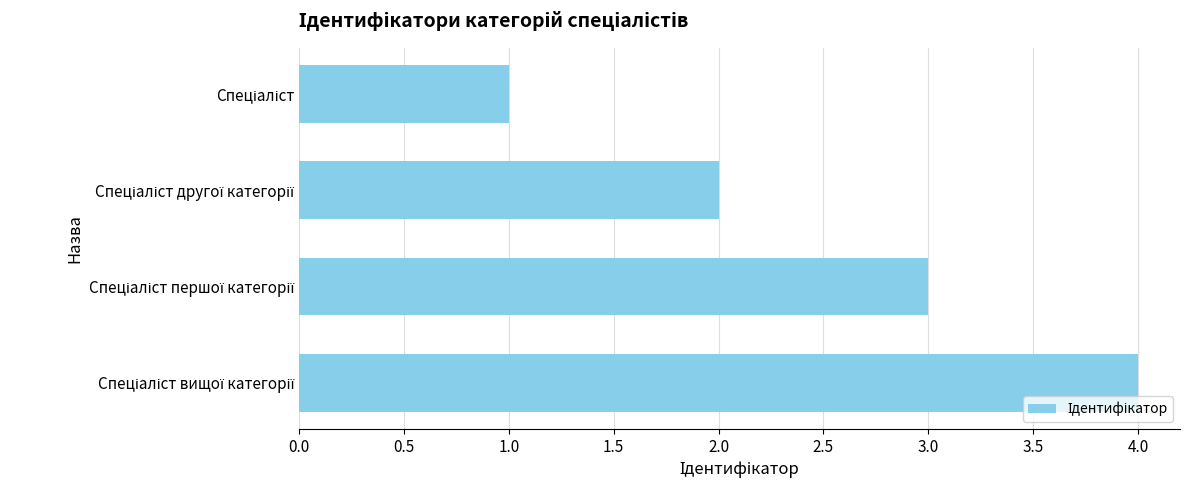

What is the greatest value displayed?

4